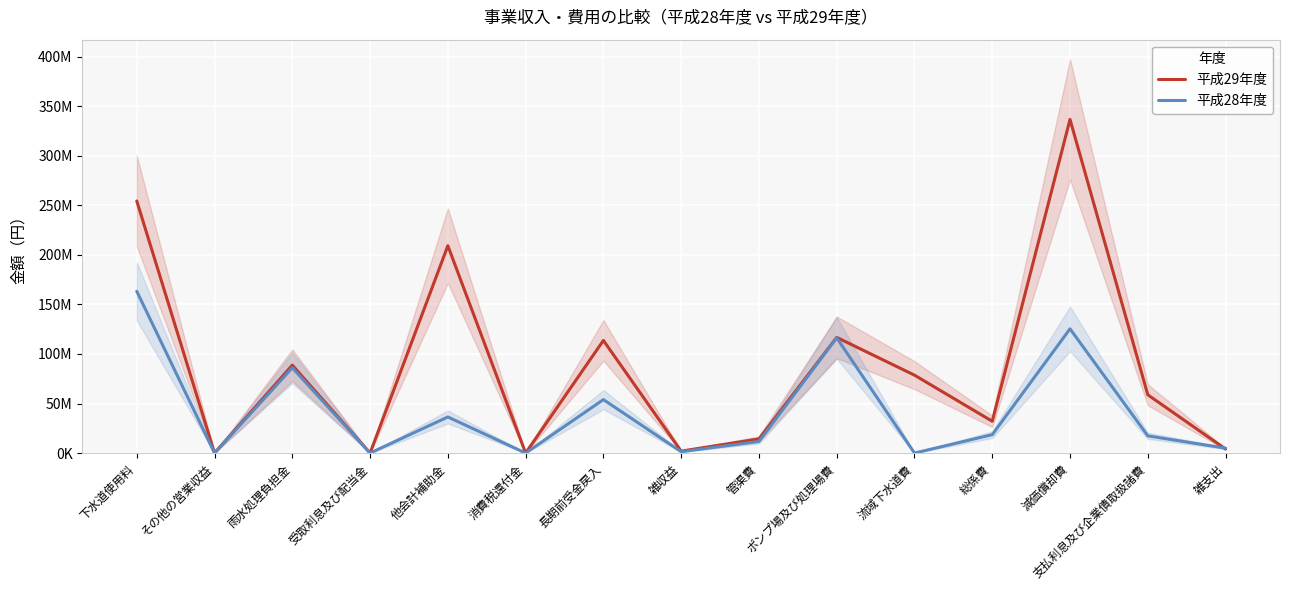

Reading left to right, extract all data points from this chart.

平成29年度: 下水道使用料=254273445	その他の営業収益=40990	雨水処理負担金=88670000	受取利息及び配当金=2508	他会計補助金=209159000	消費税還付金=0	長期前受金戻入=113634292	雑収益=1953687	管渠費=14299625	ポンプ場及び処理場費=116698316	流域下水道費=78605623	総係費=32096029	減価償却費=336583236	支払利息及び企業債取扱諸費=58786027	雑支出=4054796
平成28年度: 下水道使用料=163197581	その他の営業収益=20000	雨水処理負担金=86046000	受取利息及び配当金=2112	他会計補助金=36427000	消費税還付金=0	長期前受金戻入=53932539	雑収益=1372558	管渠費=11701346	ポンプ場及び処理場費=116257384	流域下水道費=0	総係費=18576219	減価償却費=125320755	支払利息及び企業債取扱諸費=17388602	雑支出=4950427